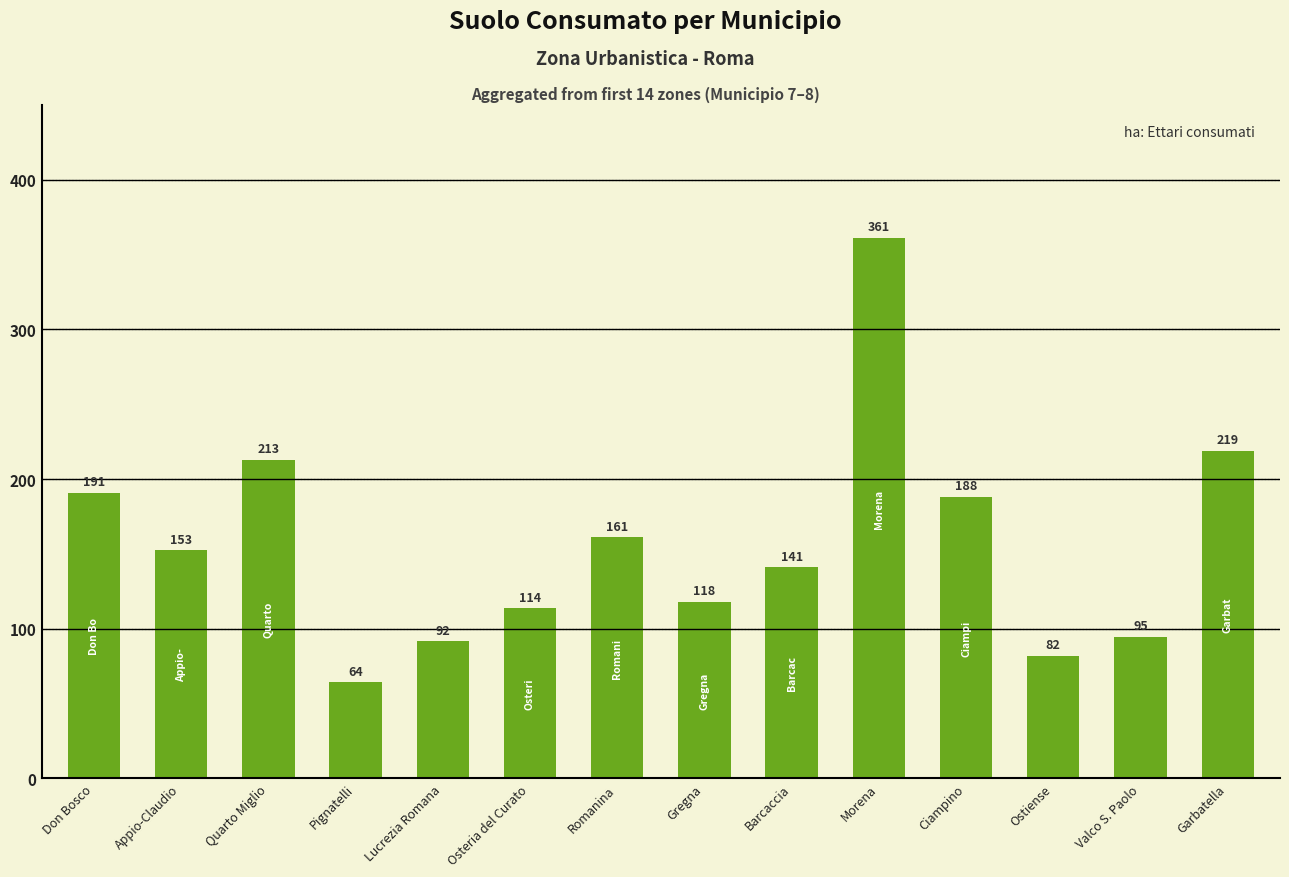

What is the label of the 4th bar from the right?

Ciampino